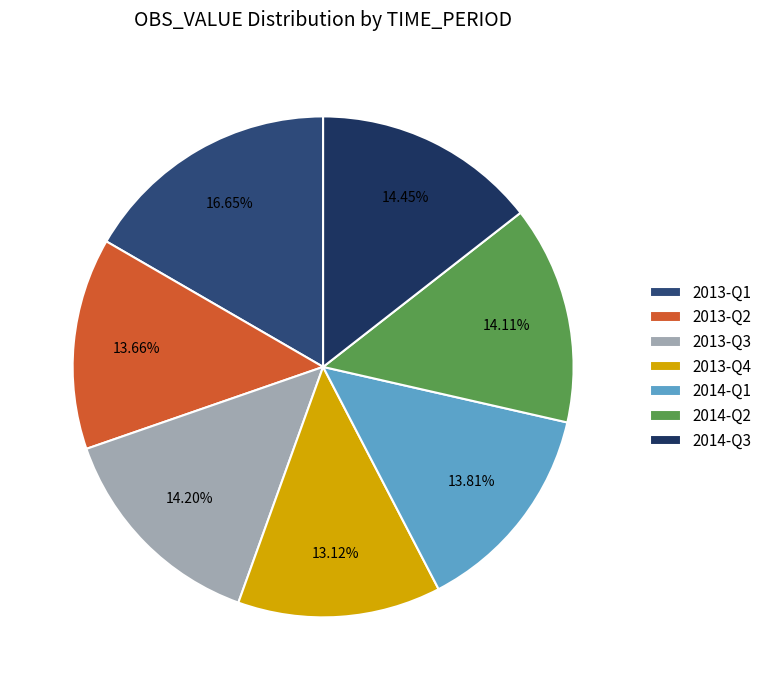

What is the largest slice in the pie chart?

2013-Q1